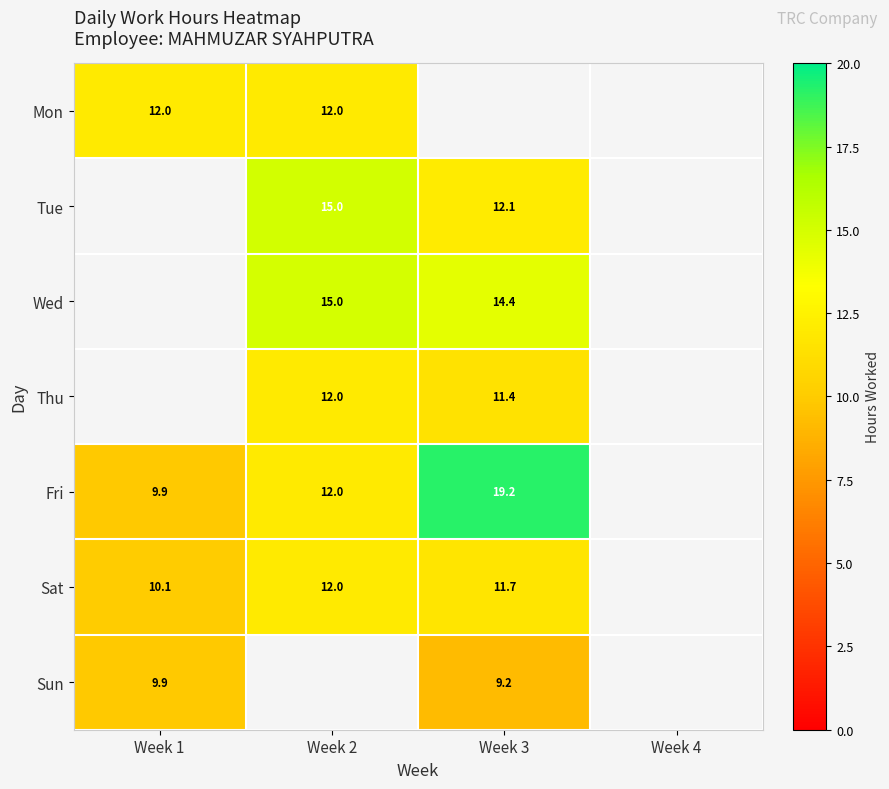

Is the value of Mon at Week 1 greater than the value of Tue at Week 3?

No